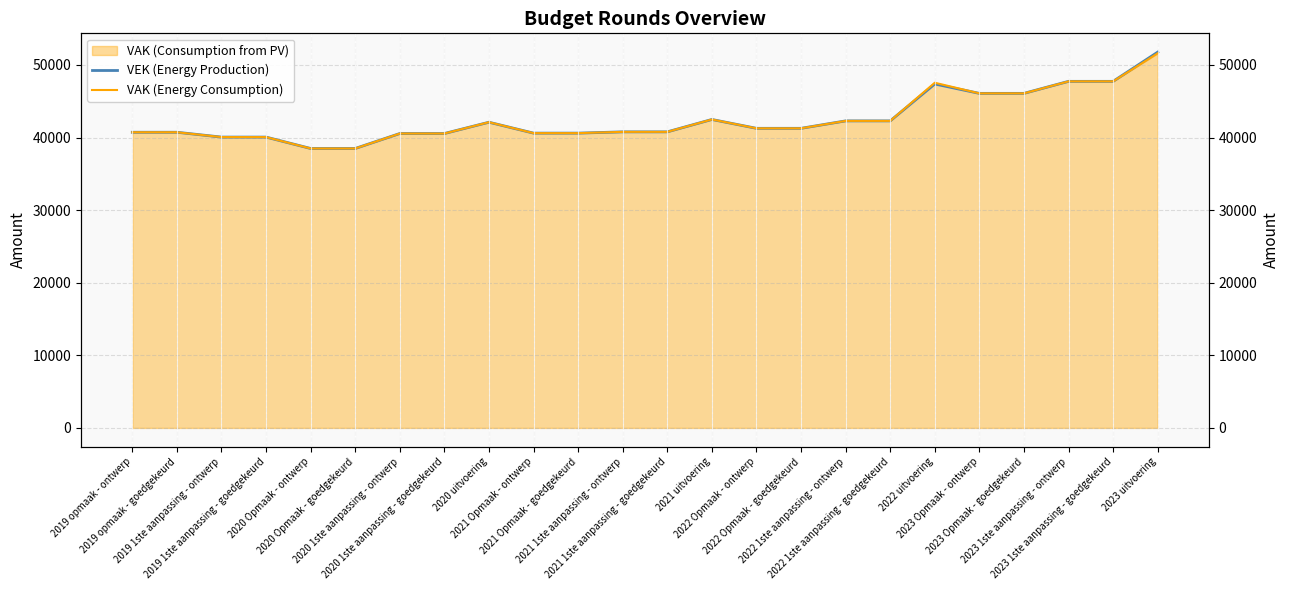

True or false: VEK (Energy Production) has more than 1 interior local peaks.

True